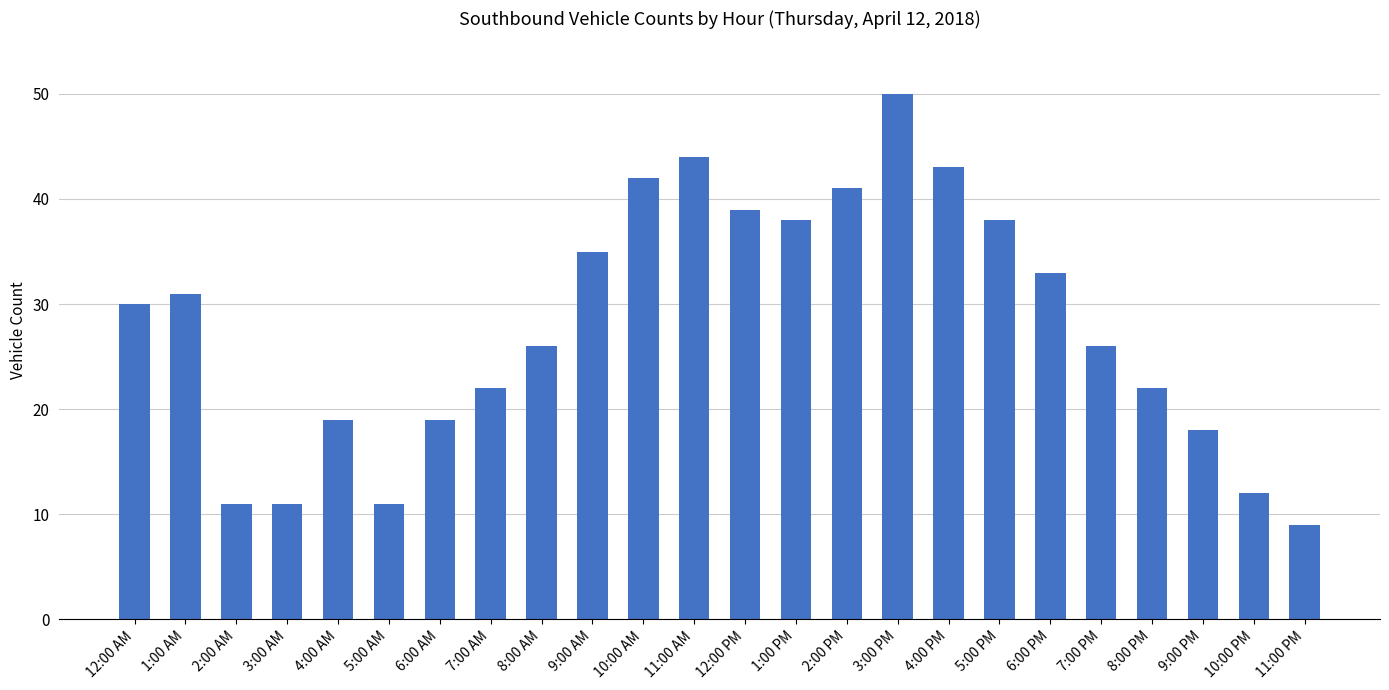

The chart shows a value of 85 at 3:00 PM. True or false?

False